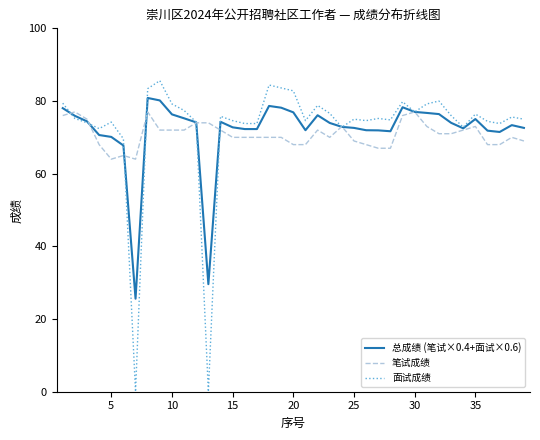

What are all the series names shown in the legend?

总成绩 (笔试×0.4+面试×0.6), 笔试成绩, 面试成绩